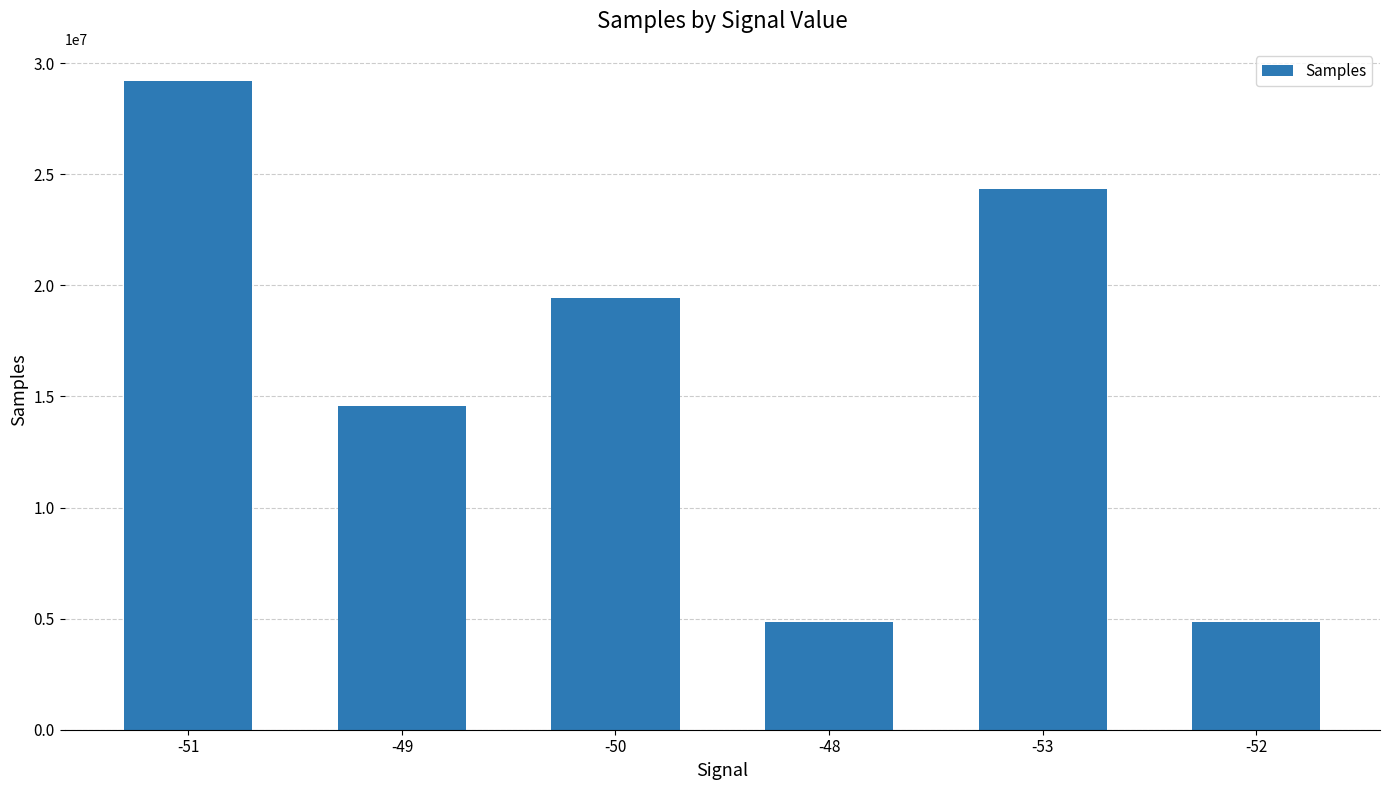

How many values are below 19440202?

3